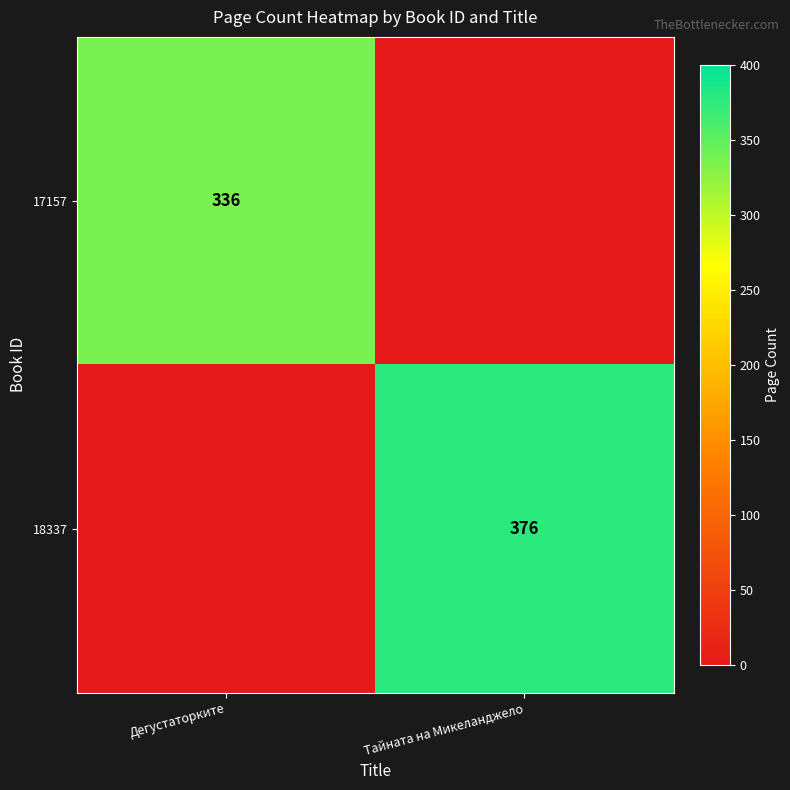

The 17157 series shows 336 at Дегустаторките. True or false?

True